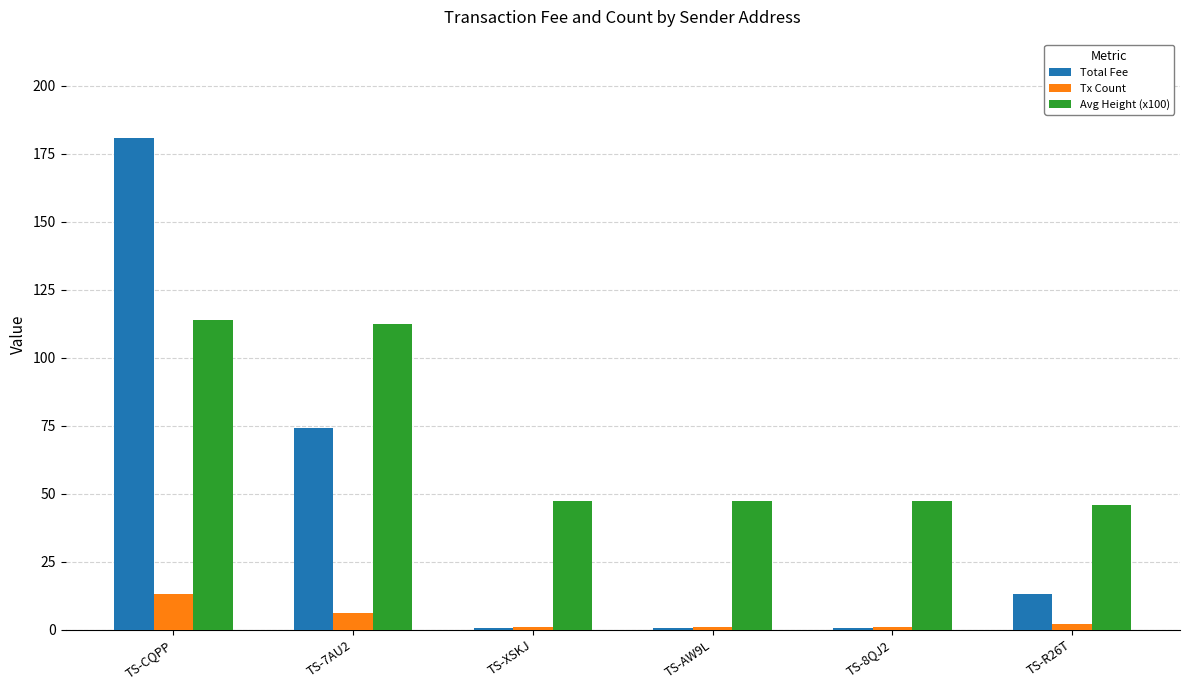

Reading left to right, what are all the values shown in this chart?

Total Fee: TS-CQPP=180.7	TS-7AU2=74.0	TS-XSKJ=0.7	TS-AW9L=0.7	TS-8QJ2=0.7	TS-R26T=13.1
Tx Count: TS-CQPP=13.0	TS-7AU2=6.0	TS-XSKJ=1.0	TS-AW9L=1.0	TS-8QJ2=1.0	TS-R26T=2.0
Avg Height (x100): TS-CQPP=113.9	TS-7AU2=112.3	TS-XSKJ=47.2	TS-AW9L=47.2	TS-8QJ2=47.2	TS-R26T=46.0